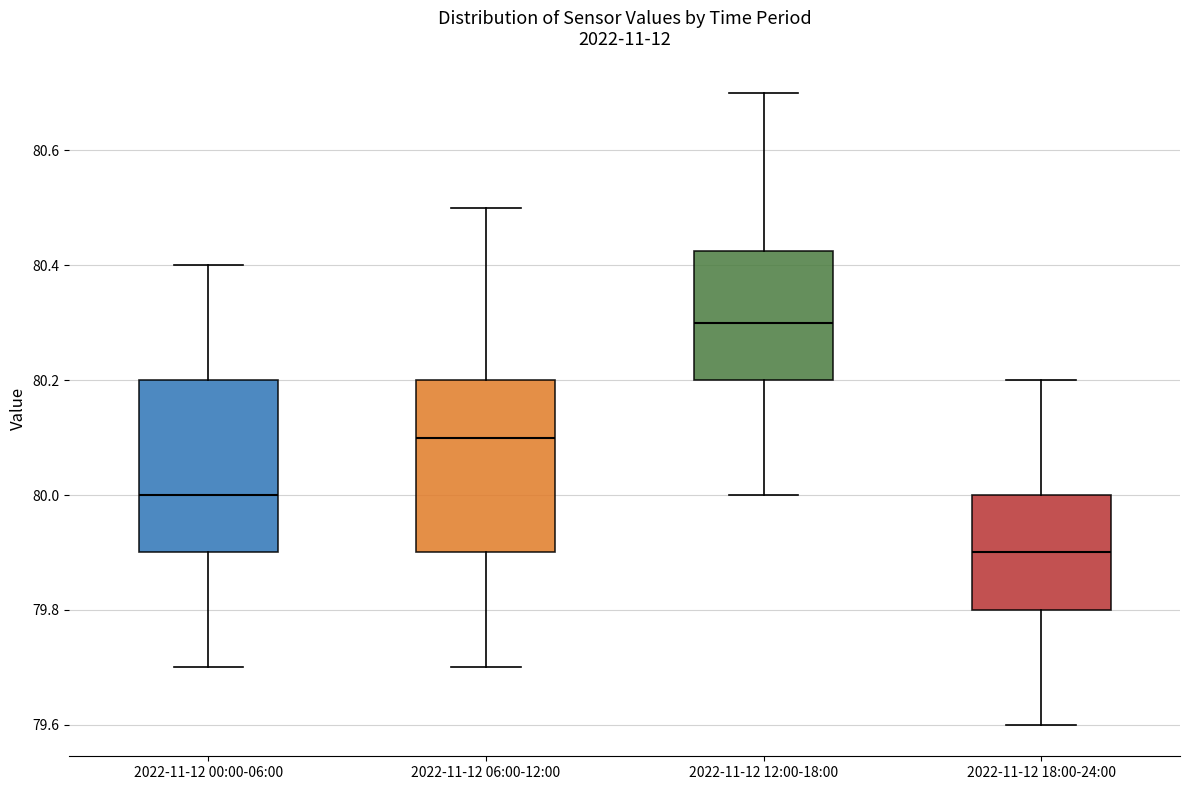

Where is the lower edge of the box for 2022-11-12 12:00-18:00 on the y-axis? The values are not printed on the chart, so give them approximately, as read against the axis.

80.20